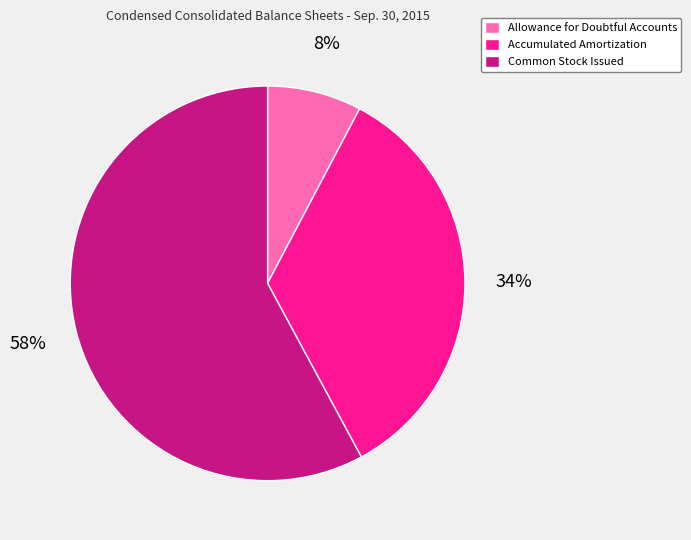

How many slices are in this pie chart?

3